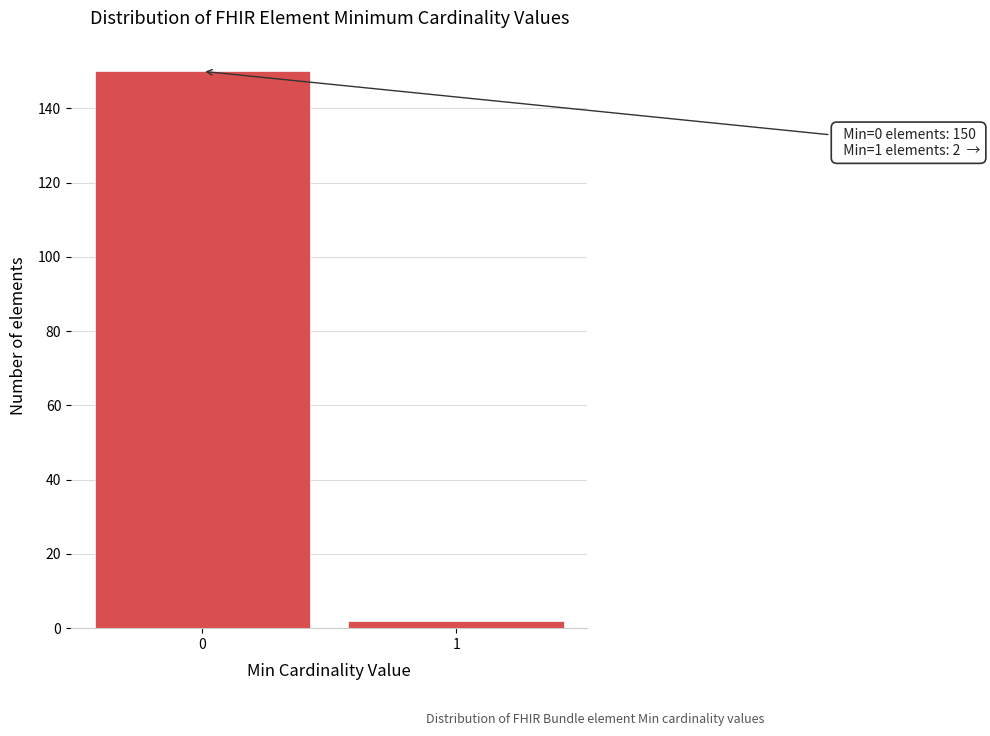

Reading right to left, list all the values displayed in this chart.

1=2	0=150